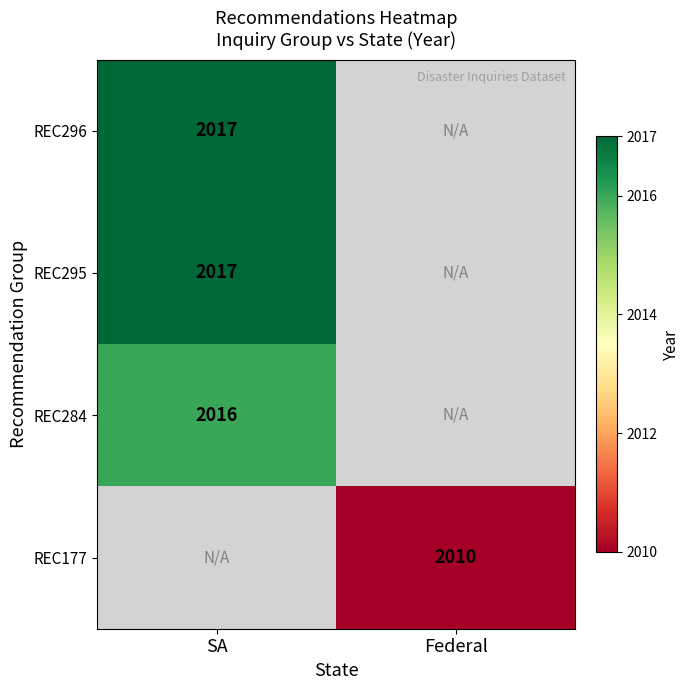

True or false: REC295 has a value of 872 at SA.

False